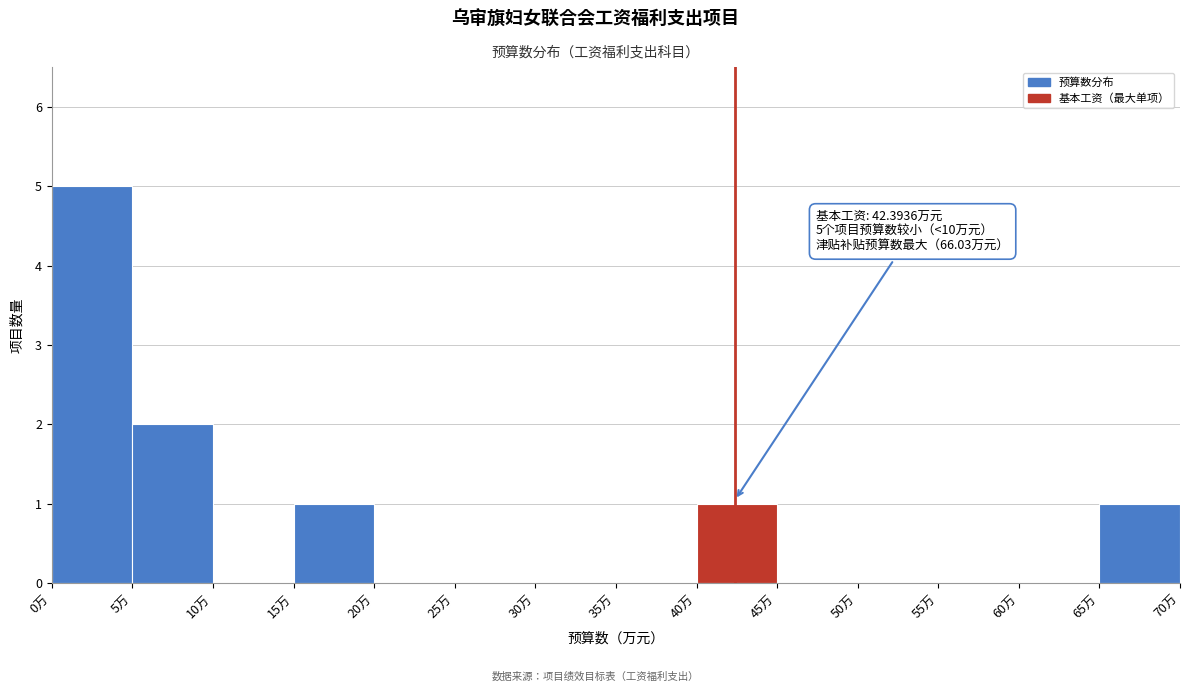

Over which range of the x-axis is the bar tallest?

0 to 5